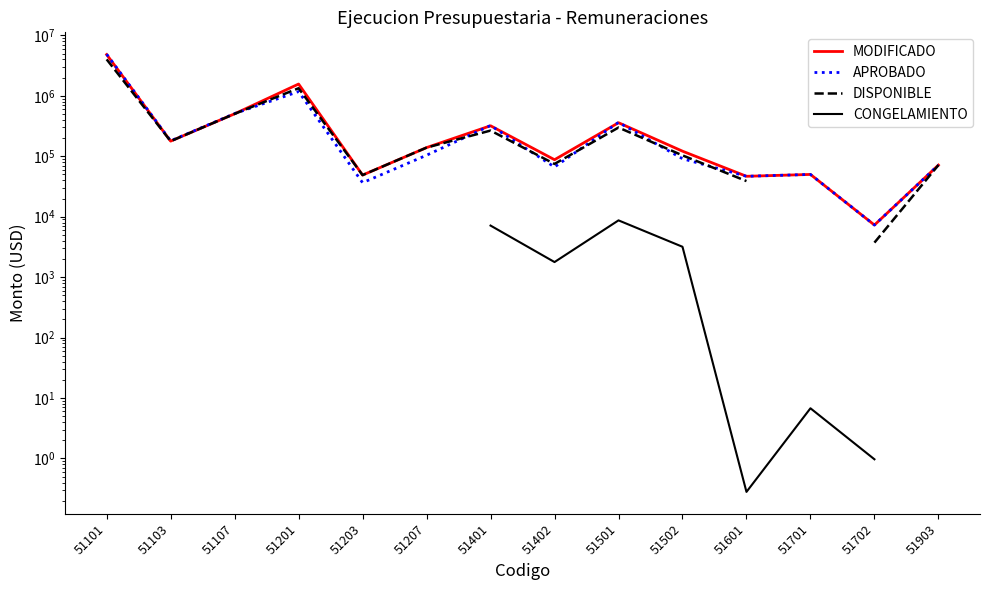

Is the value of CONGELAMIENTO at 51501 greater than the value of DISPONIBLE at 51203?

No